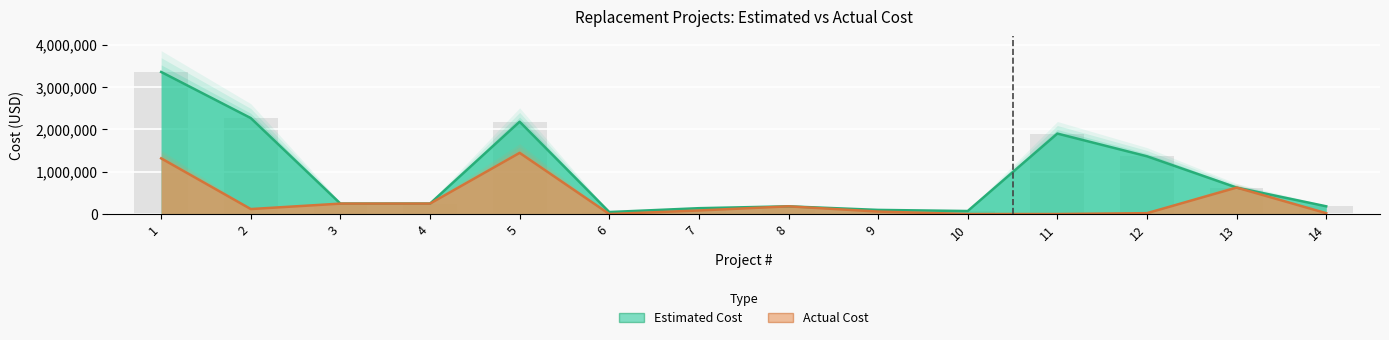

What is the difference between the maximum and minimum values in the Actual Cost series?

1444694.3